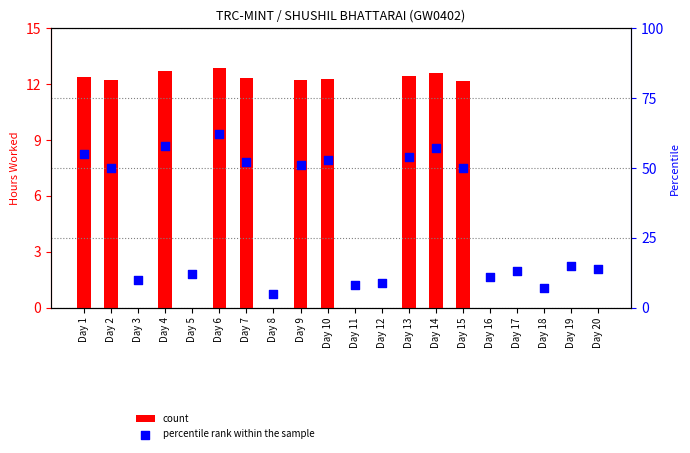

What is the total value across all series at Day 16?

11.0